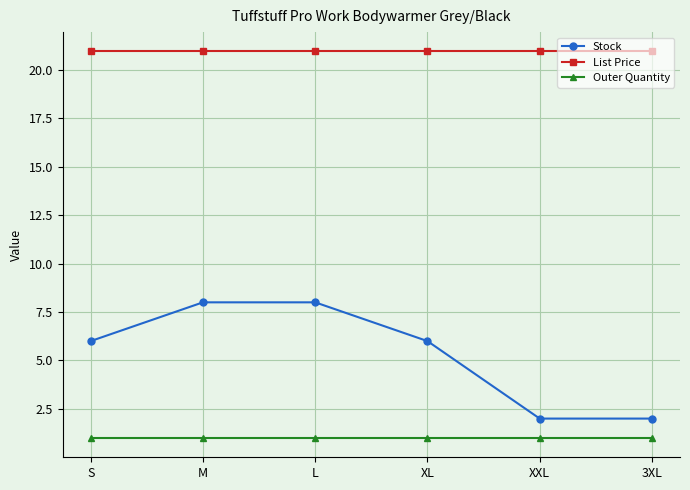

How many lines are shown in the chart?

3